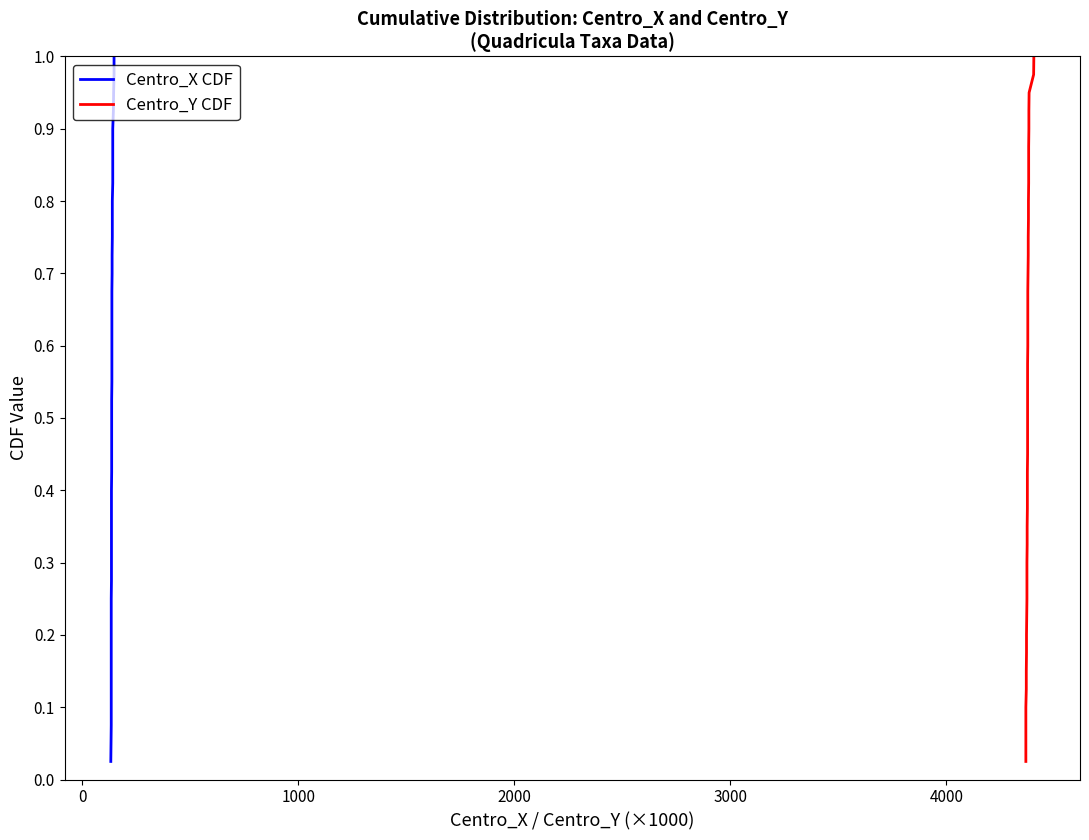

The value of Centro_X CDF at 33 is 1.2. True or false?

False